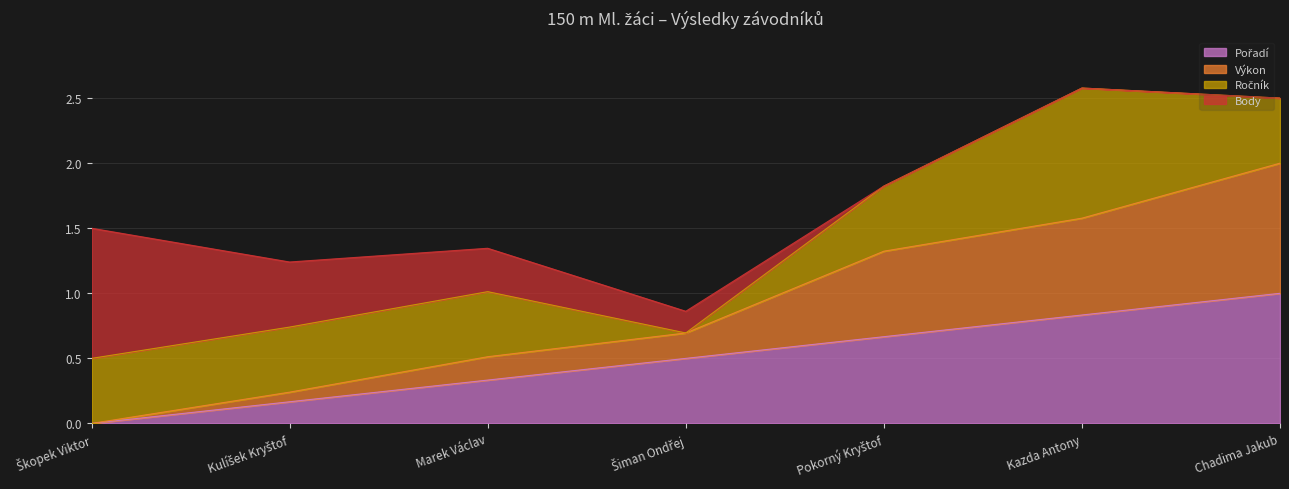

How many values in Pořadí are above zero?

6